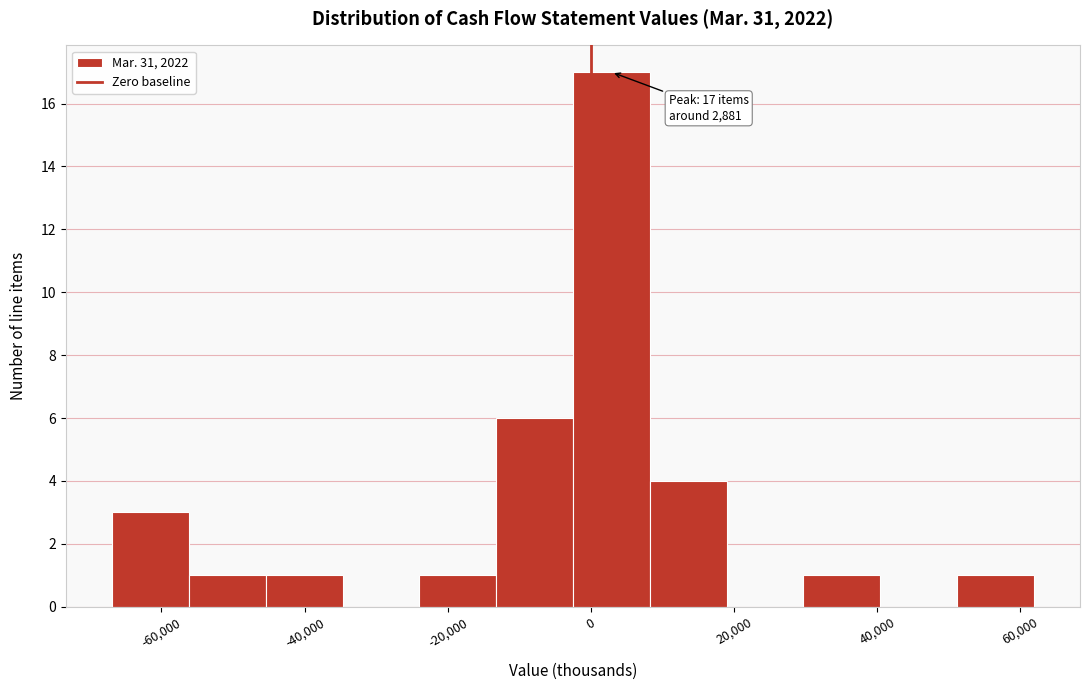

Which range on the x-axis has the tallest bar?

-2000 to 8000